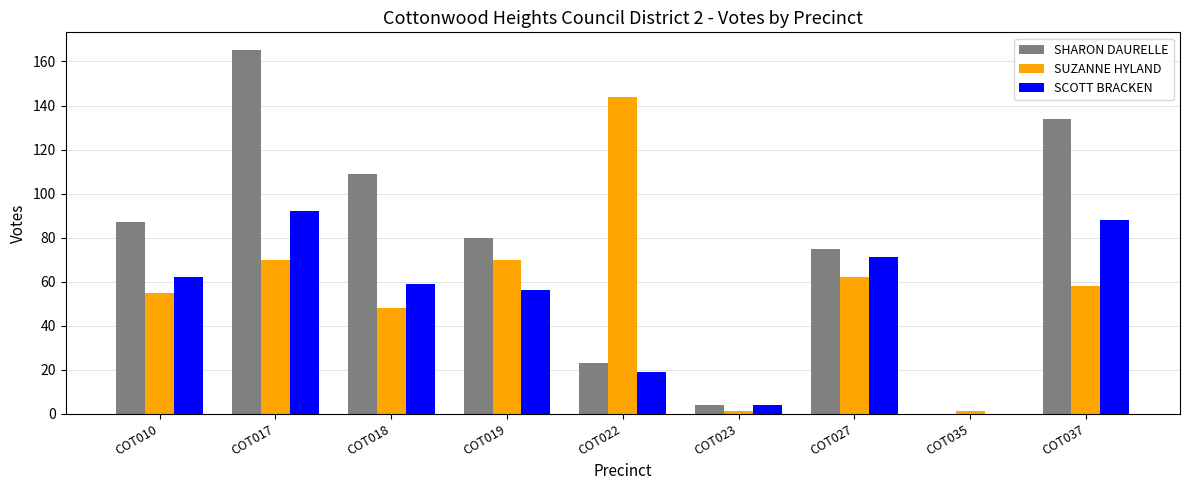

What is the spread (max minus min) of values at COT037?

76